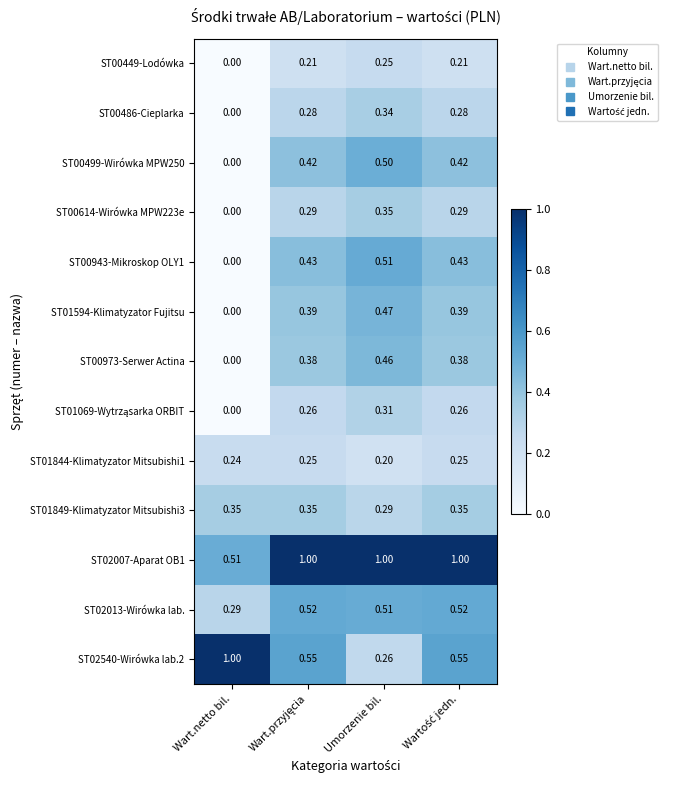

What is the total value across all series at Umorzenie bil.?

5.5